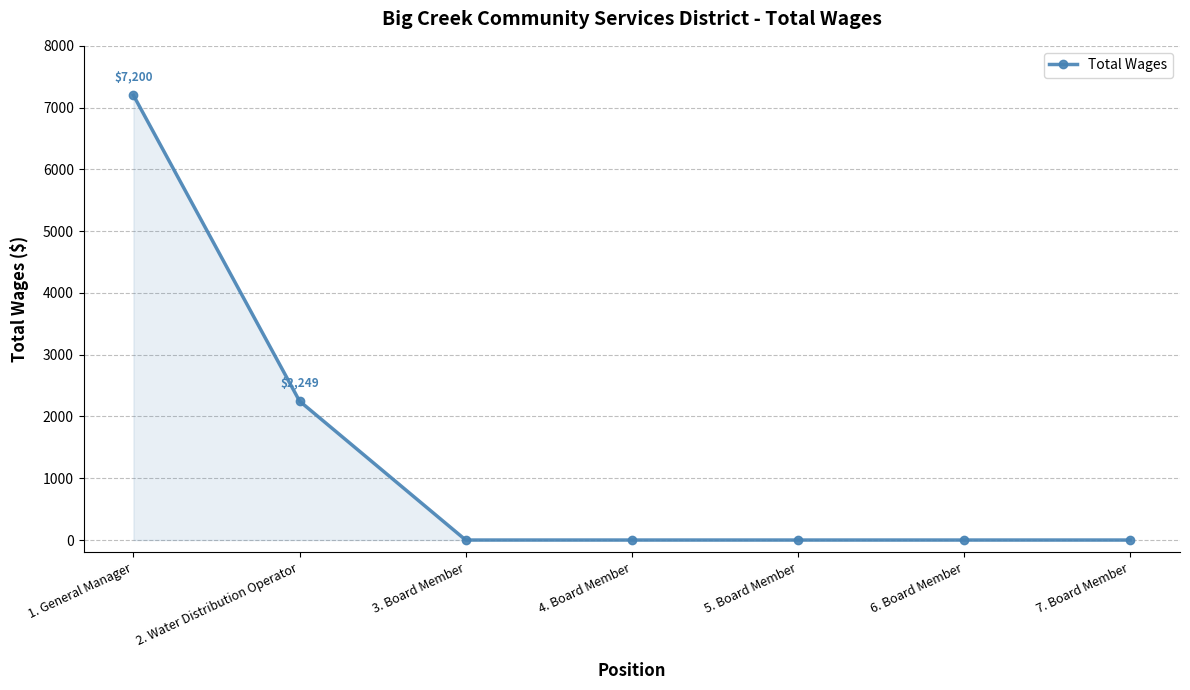

What is the sum of the values at 3. Board Member and 1. General Manager?

7200